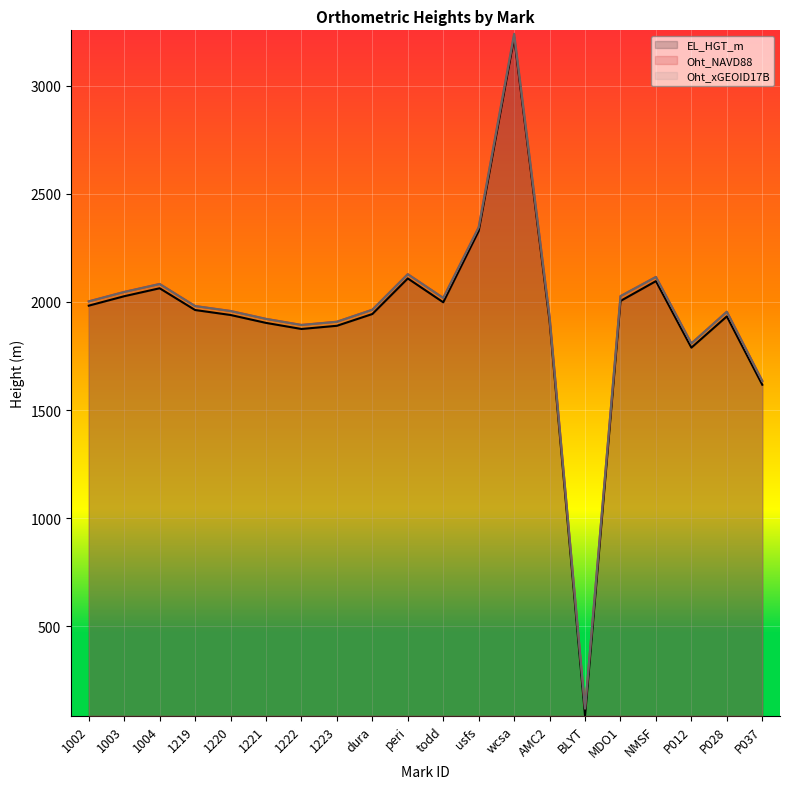

What is the sum of the EL_HGT_m values at usfs and P037?

3945.2